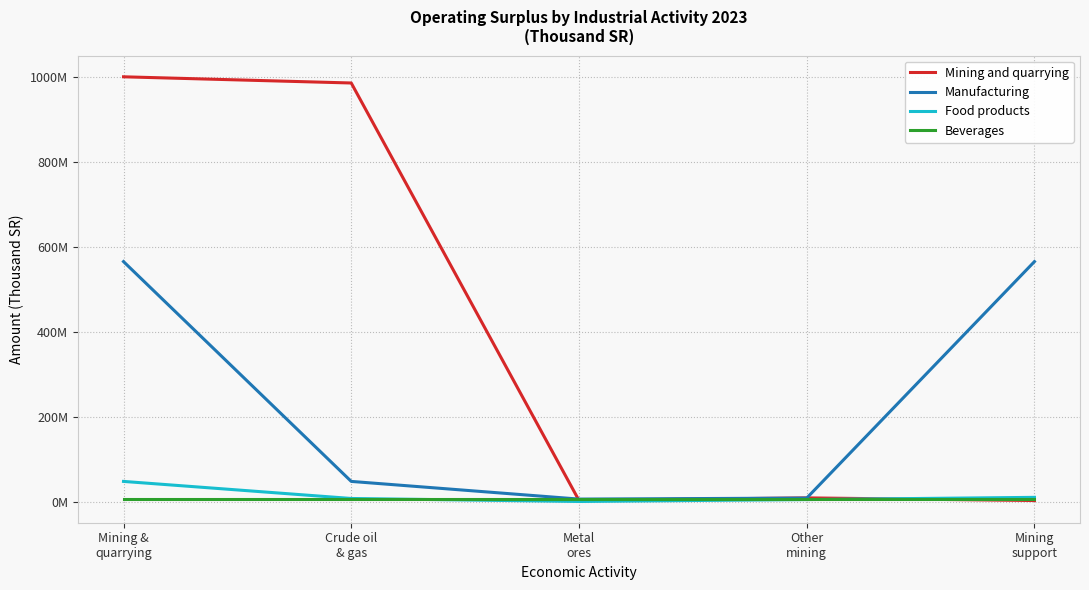

Does the chart display data point markers on the line(s)?

No